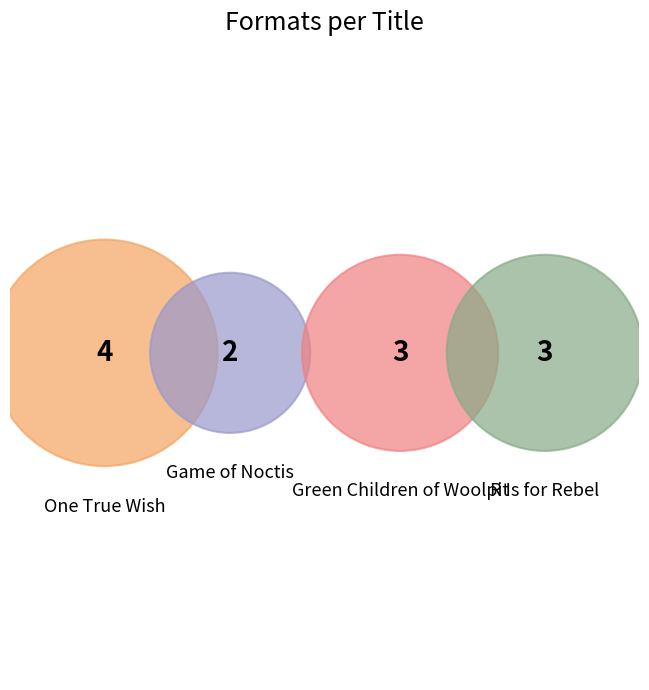

Is there any slice that represents more than half of the pie?

No